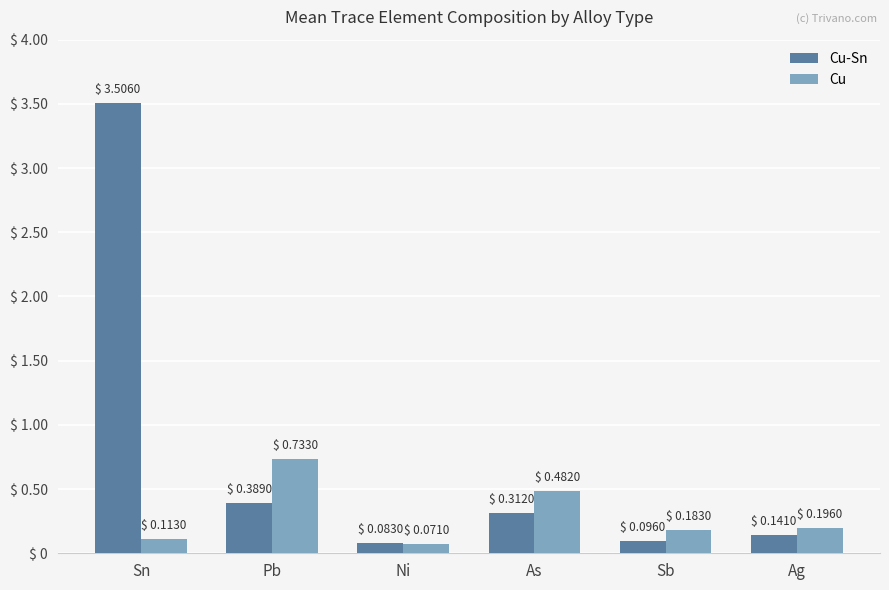

List the series in order of their overall mean, lowest first.

Cu, Cu-Sn